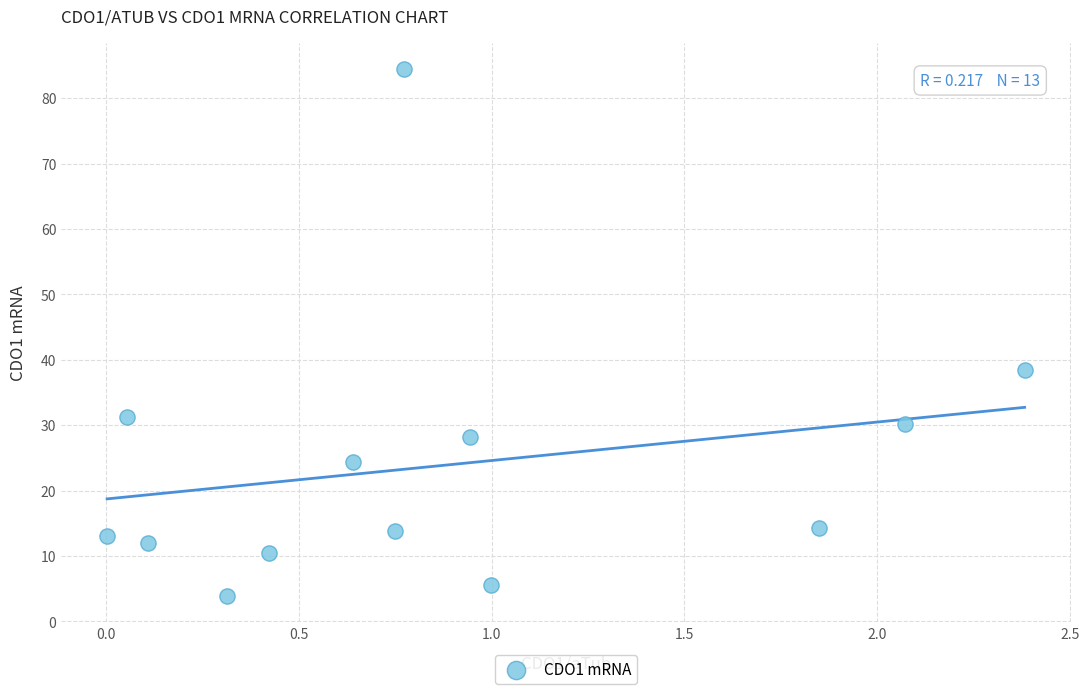

What Y value in the scatter plot is closest to 44?

38.4